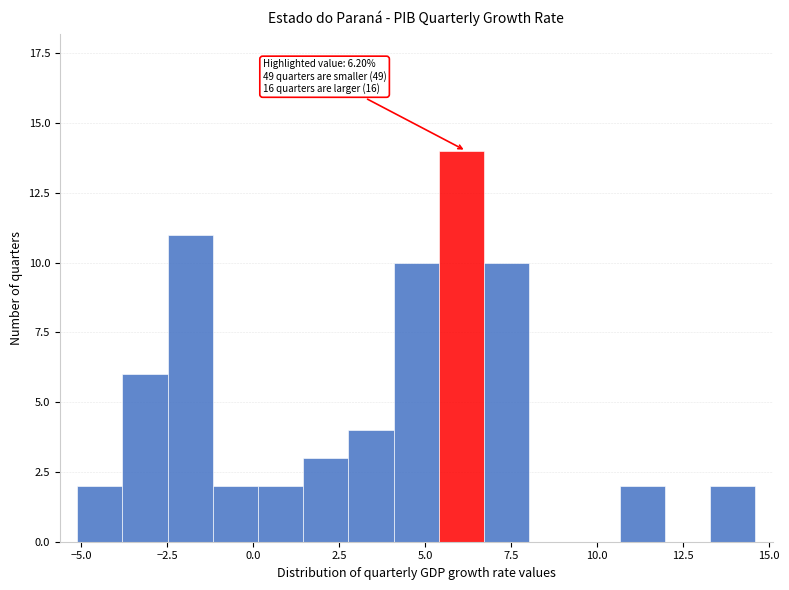

Around what value on the x-axis is the tallest bar? Give the approximate position of its centre, as read against the axis.

6.0